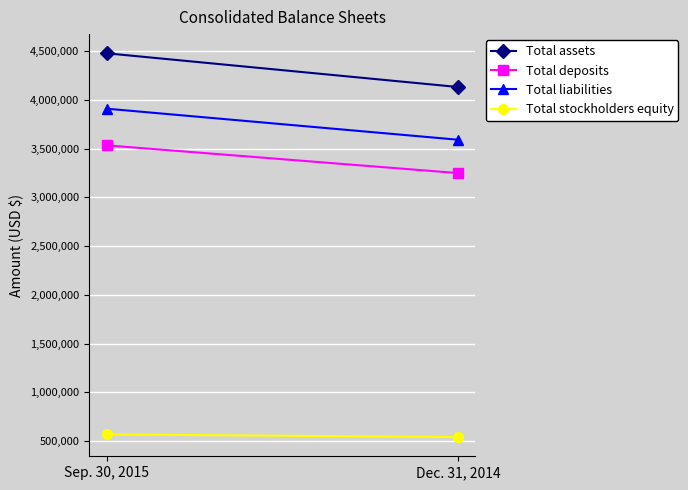

Which series has the largest total across all categories?

Total assets